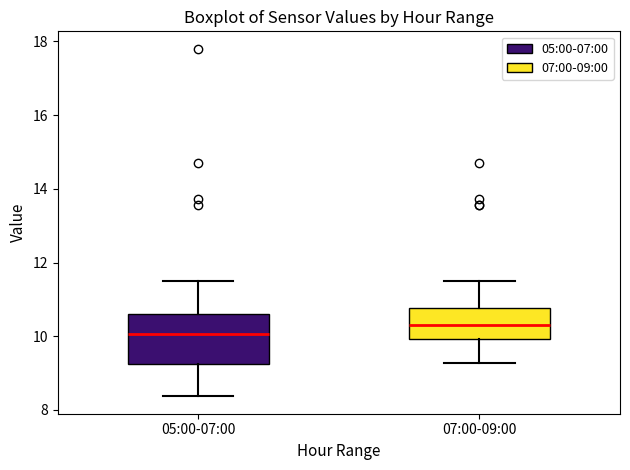

Reading left to right, read every box against the y-axis: the position of its median line, the range the box covers, and the ends of its whiskers. The values are not printed on the chart, so give them approximately, as read against the axis.

05:00-07:00: median 10.0, box 9.2 to 10.6, whiskers 8.4 to 11.6
07:00-09:00: median 10.4, box 10.0 to 10.8, whiskers 9.2 to 11.6